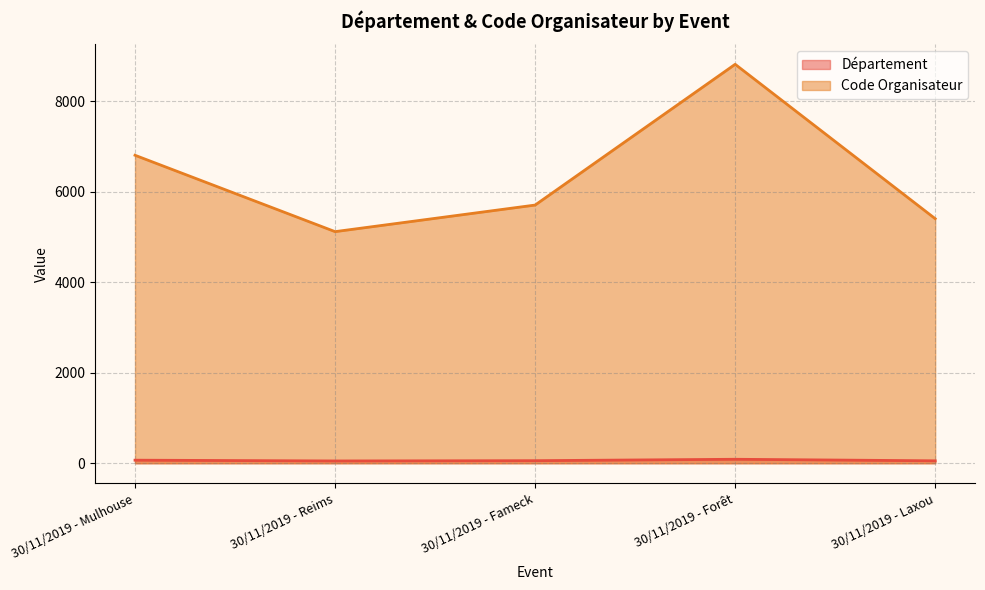

True or false: Département and Code Organisateur intersect in this chart.

False